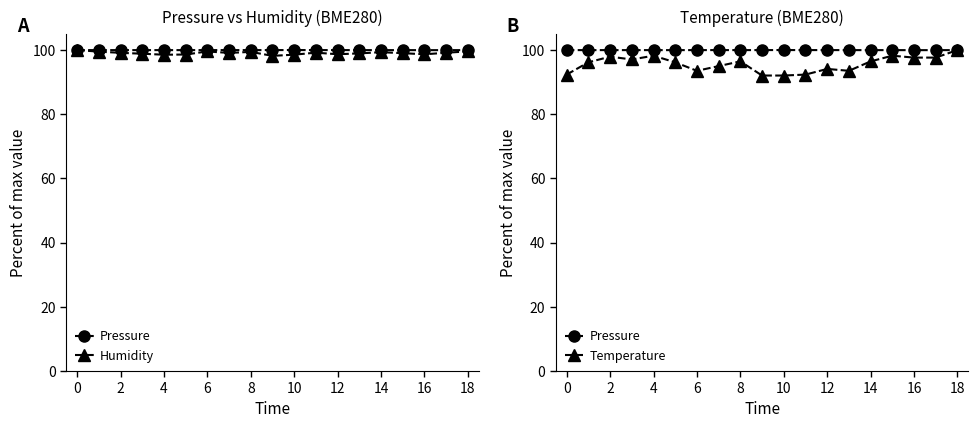

What is the sum of all Temperature values?

1817.1